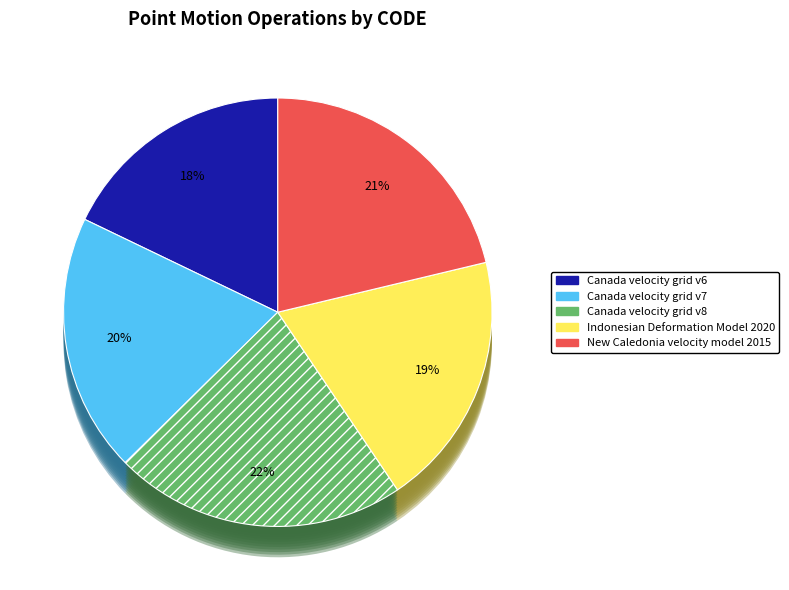

Rank the categories by value from highest to lowest.

Canada velocity grid v8, New Caledonia velocity model 2015, Canada velocity grid v7, Indonesian Deformation Model 2020, Canada velocity grid v6